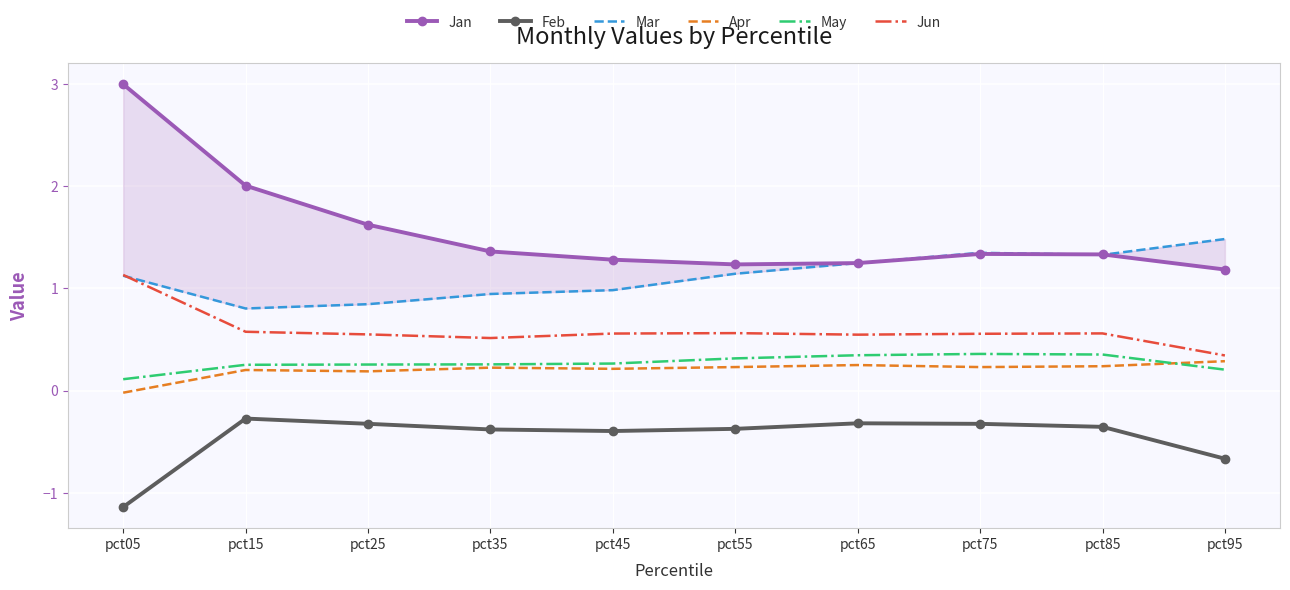

Where is Jun nearest to the value 0?

pct95